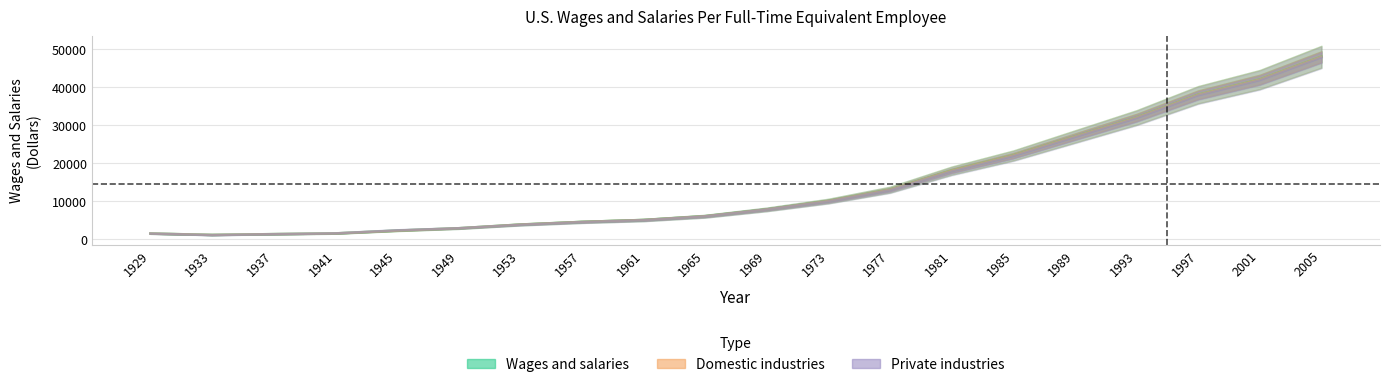

How many interior local valleys does the Domestic industries series have?

1